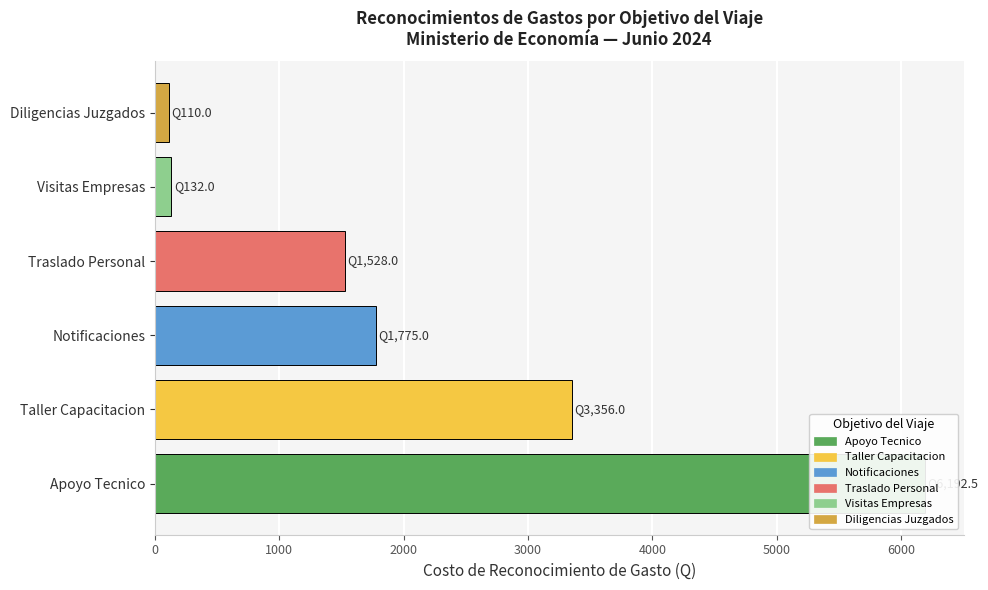

What is the minimum value shown in the chart?

110.0